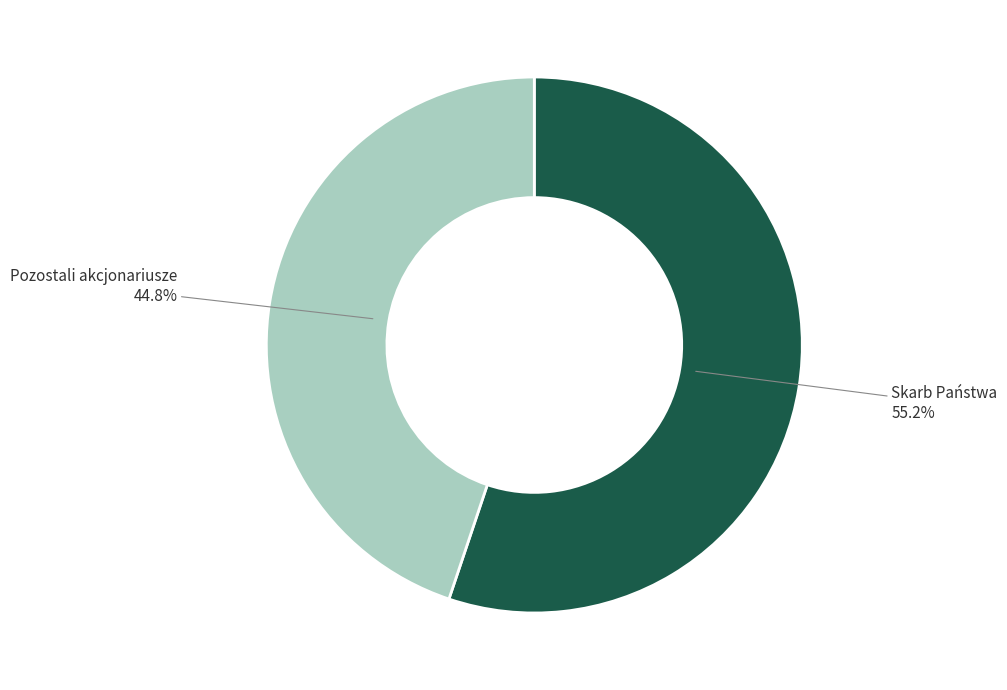

Is there any slice that represents more than half of the pie?

Yes